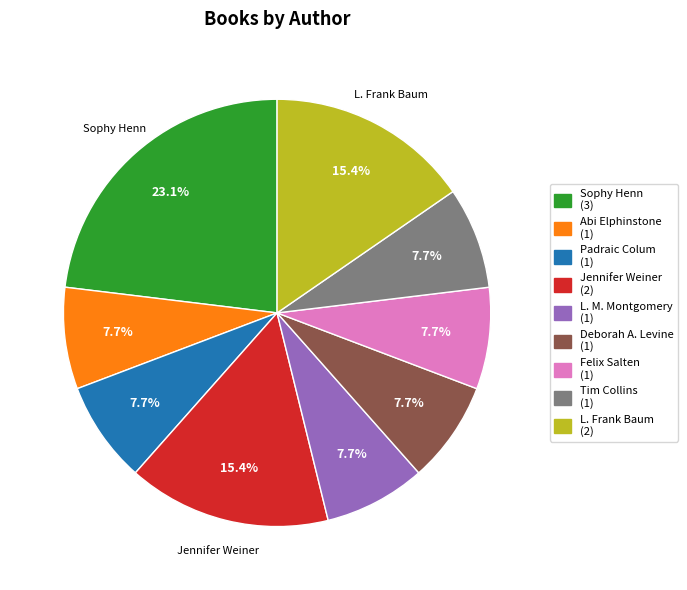

What percentage is NOT represented by Deborah A. Levine?

92.3%